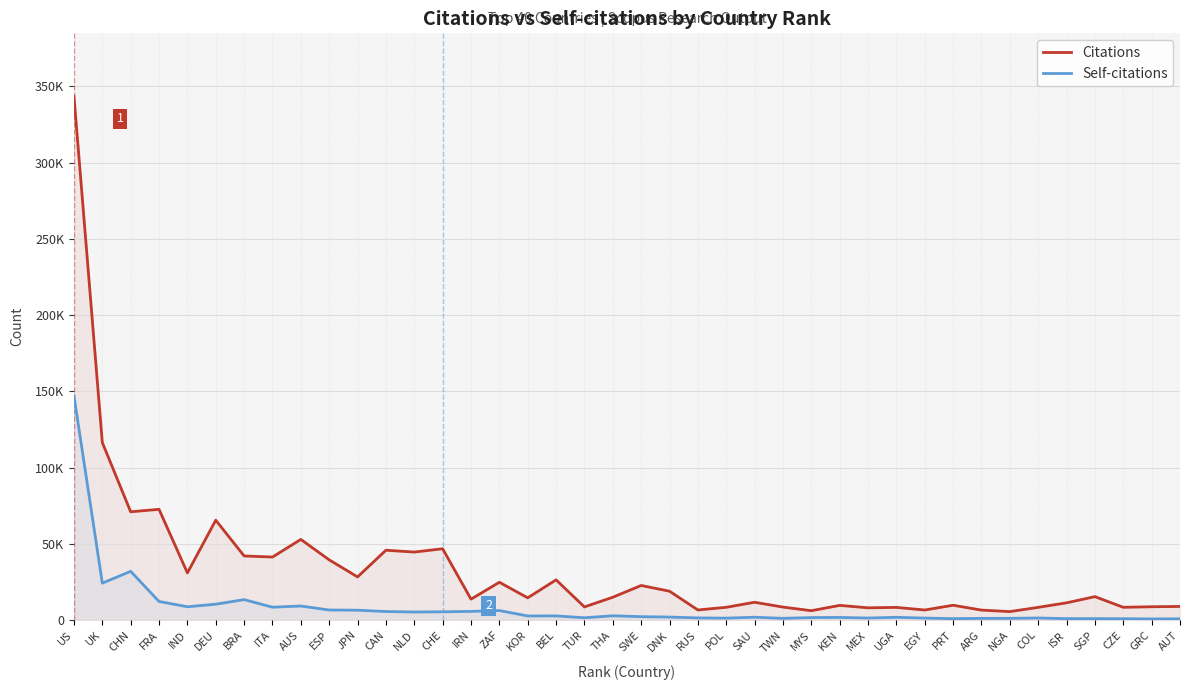

Rank the series at DEU from highest to lowest value.

Citations, Self-citations